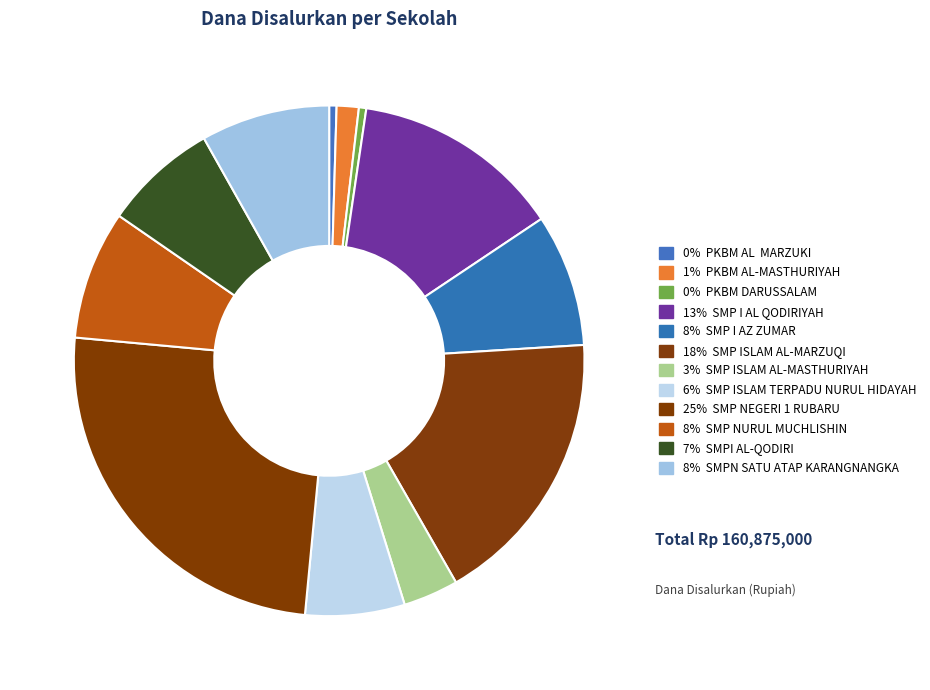

Is there a majority slice in this chart?

No